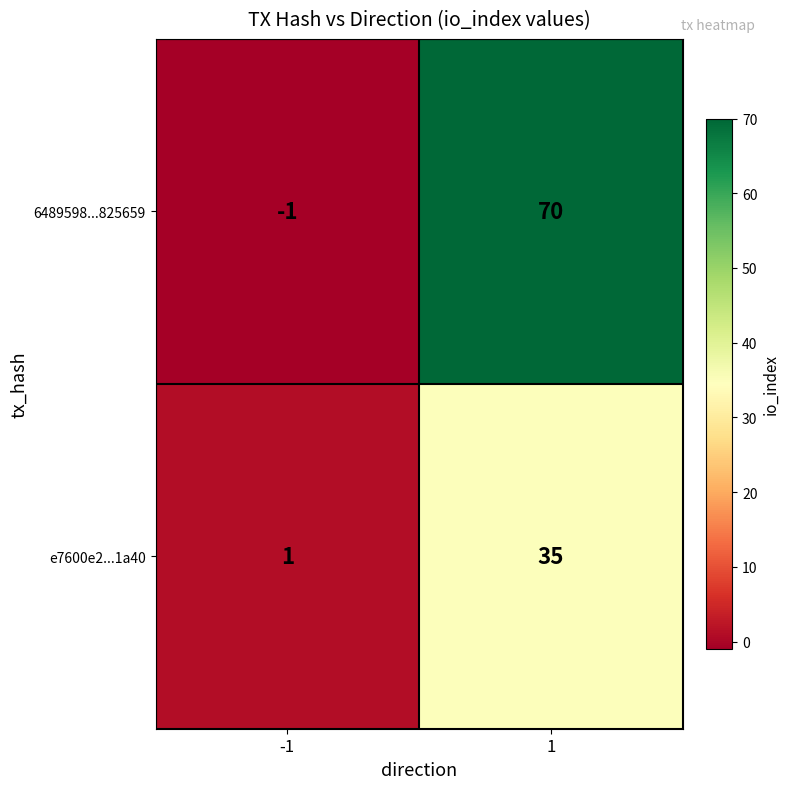

Count the number of data series in this chart.

2